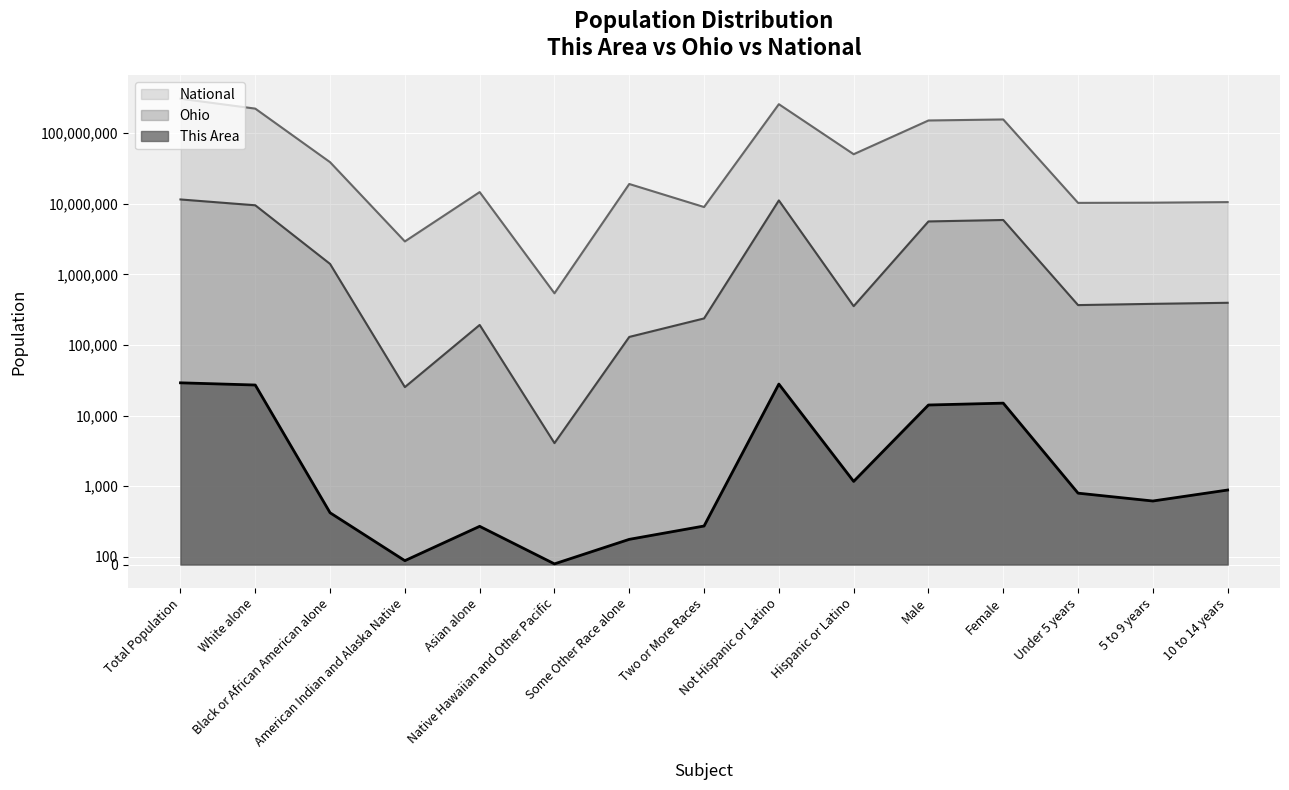

True or false: This Area has more than 1 points higher than both neighbors.

True